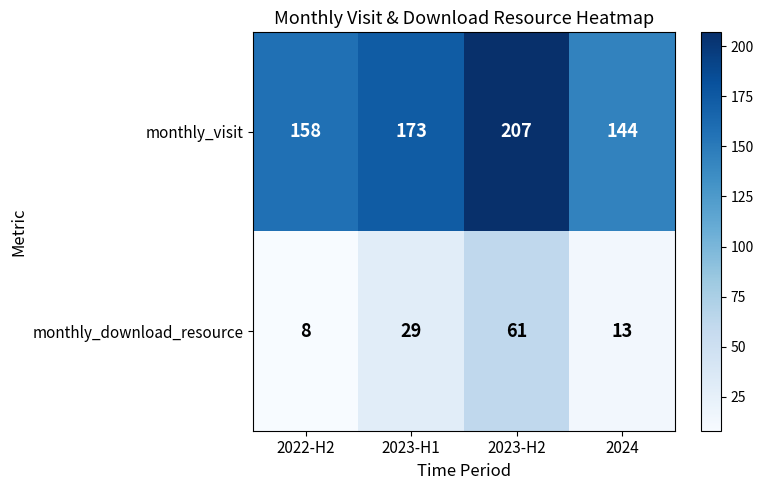

At which label is monthly_download_resource closest to 34?

2023-H1